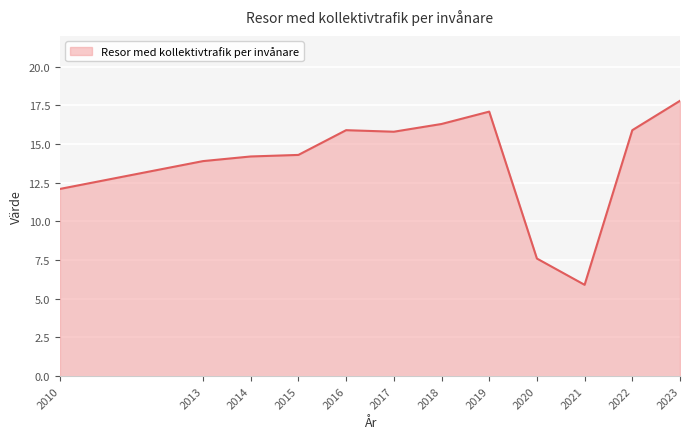

What is the approximate value at 2019?

17.1